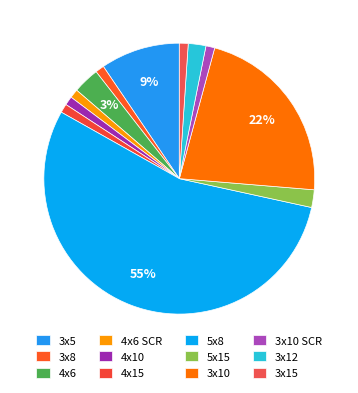

To the nearest percent, what is the difference between the 3x8 and 3x12 slice percentages?

1%